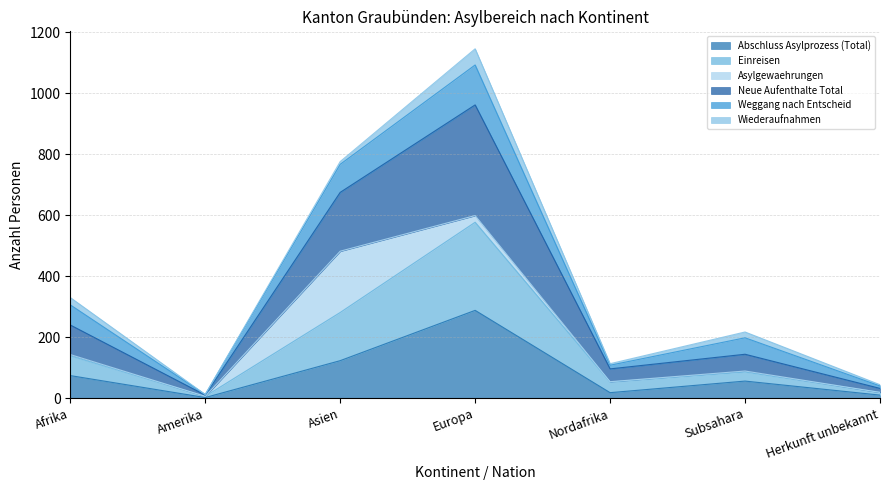

What is the label of the 4th point from the left?

Europa